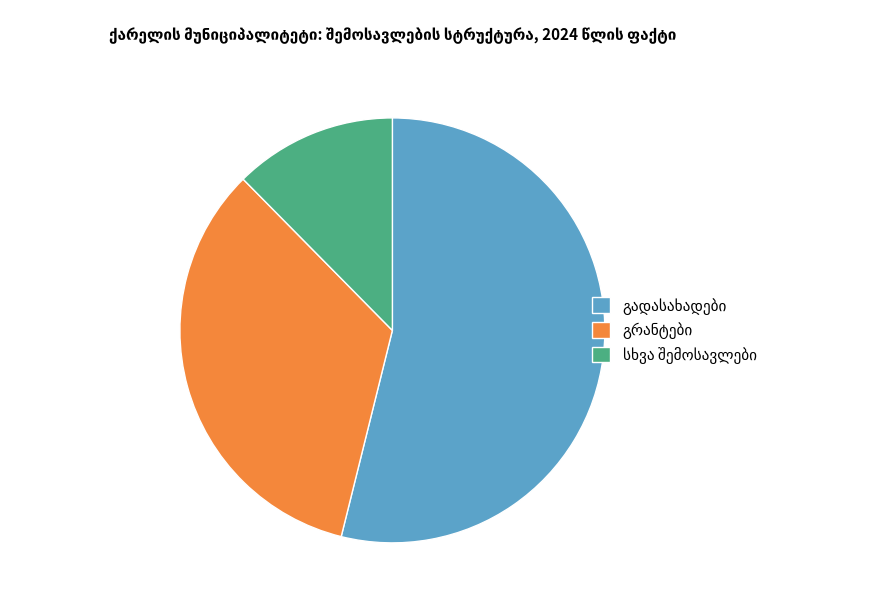

Does any single category account for the majority?

Yes